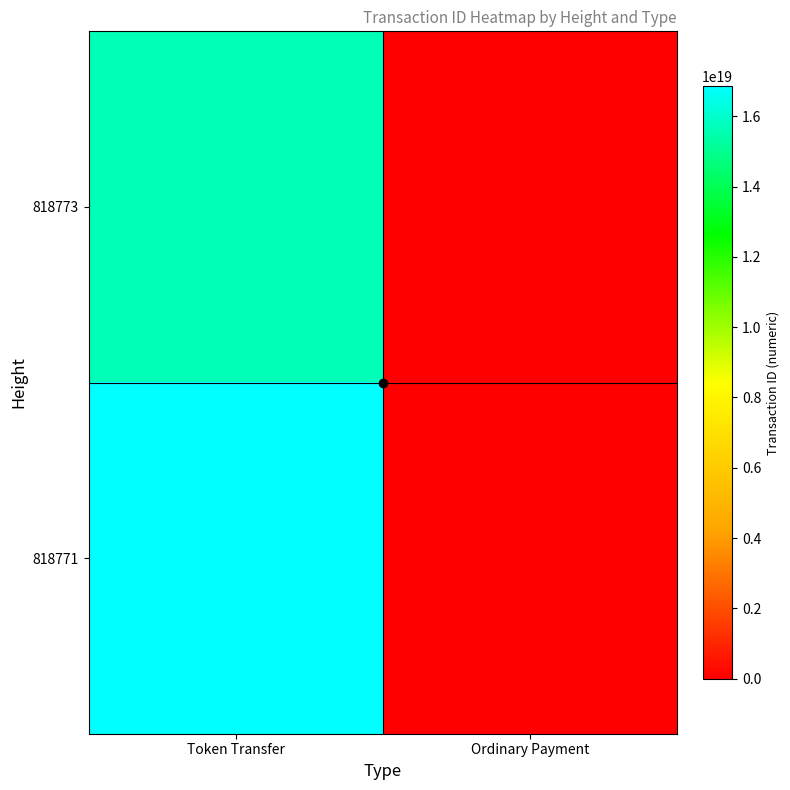

List the series in order of their overall mean, lowest first.

818773, 818771